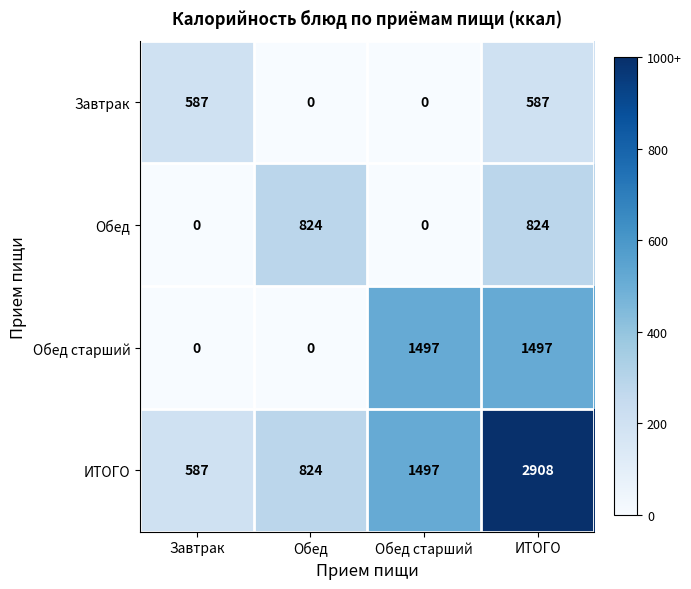

List the series in order of their peak value, lowest first.

Завтрак, Обед, Обед старший, ИТОГО